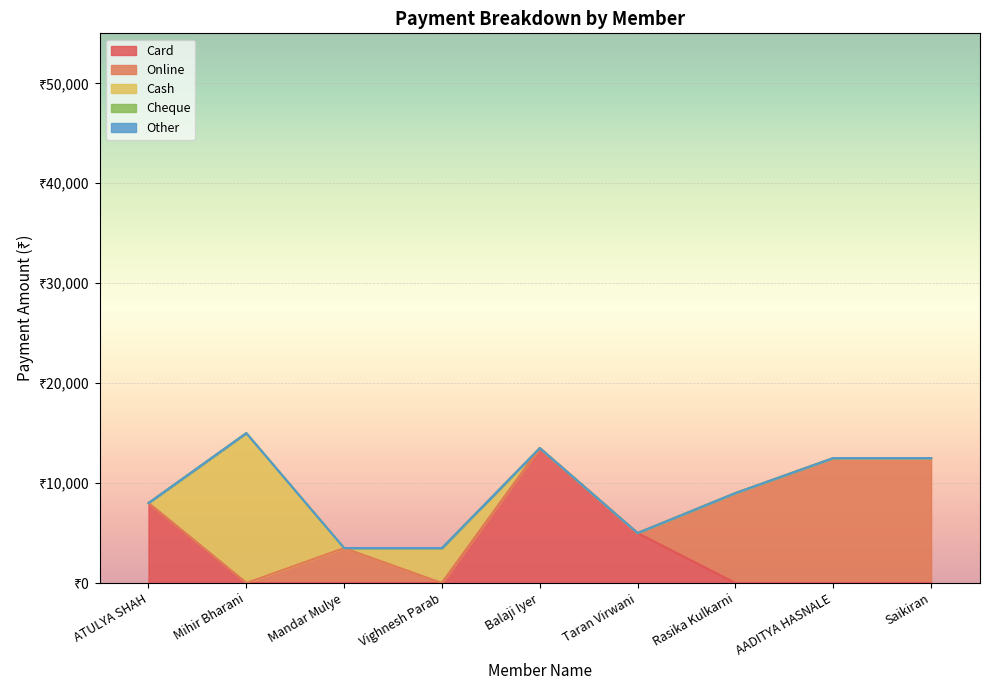

What is the difference between the second highest and second lowest values in the Card series?

8000